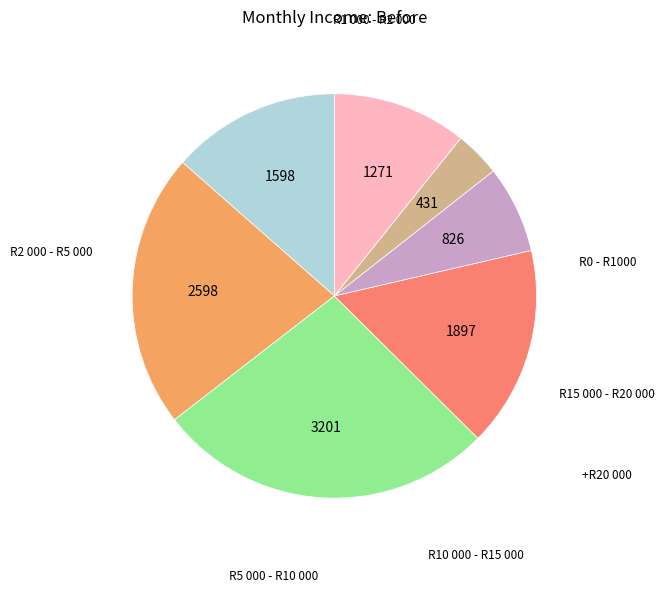

Is there any slice that represents more than half of the pie?

No